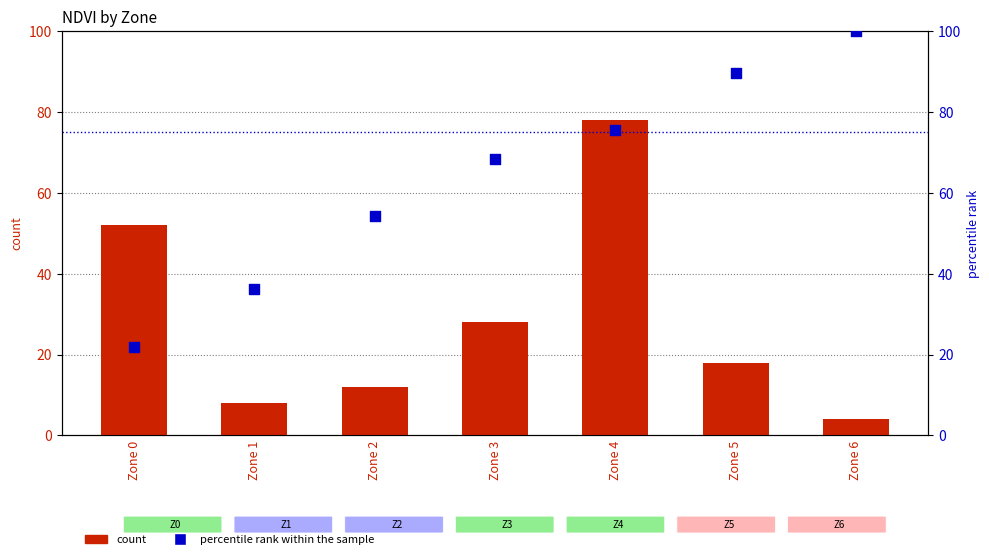

Which series has the largest total across all categories?

percentile rank within the sample